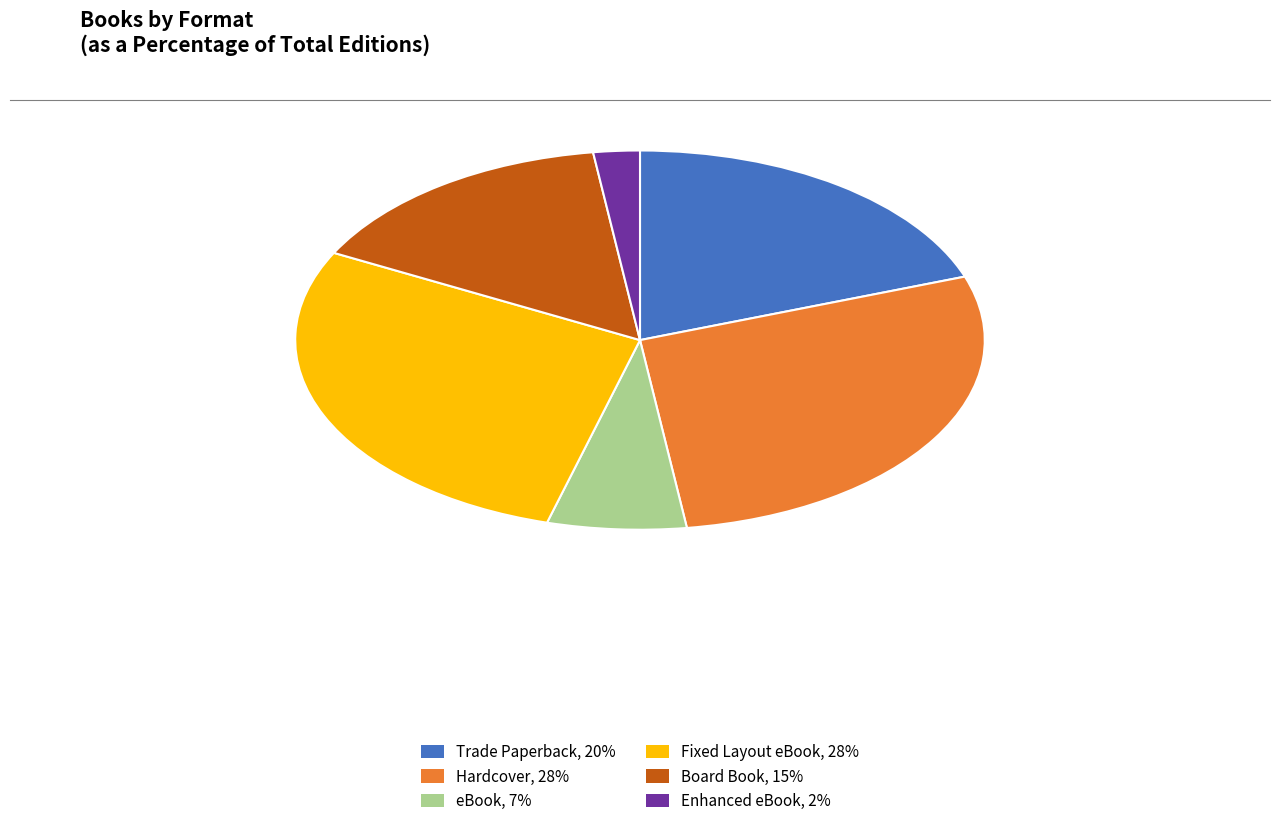

Which category has the smallest portion of the pie?

Enhanced eBook